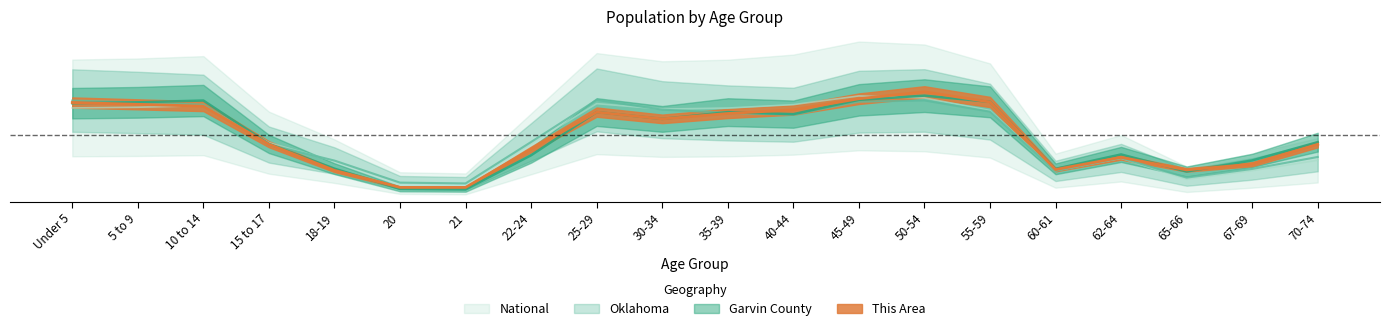

How many intersections are there between Oklahoma and Garvin County?

3